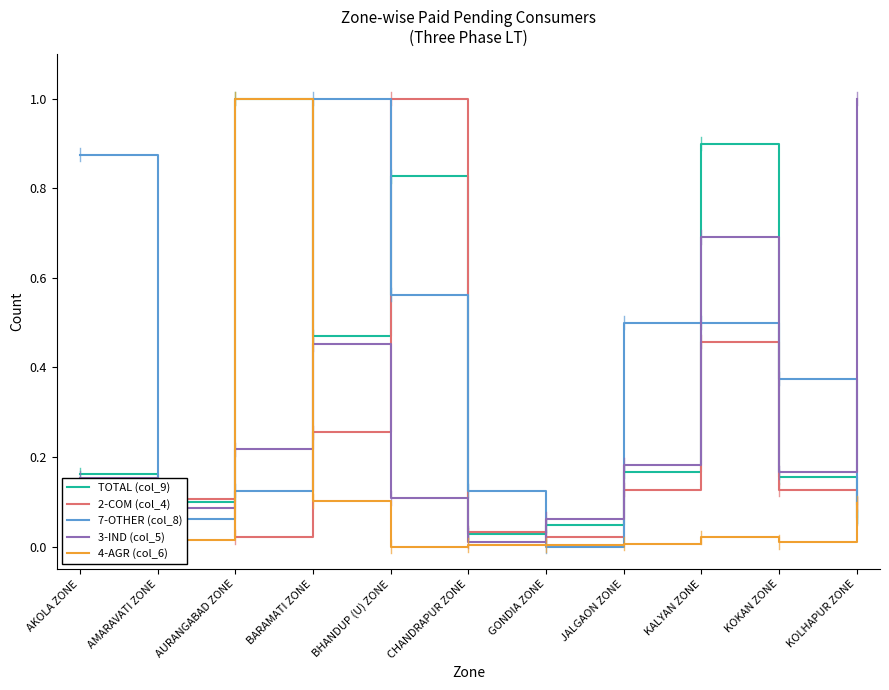

True or false: 7-OTHER (col_8) and 3-IND (col_5) intersect in this chart.

True